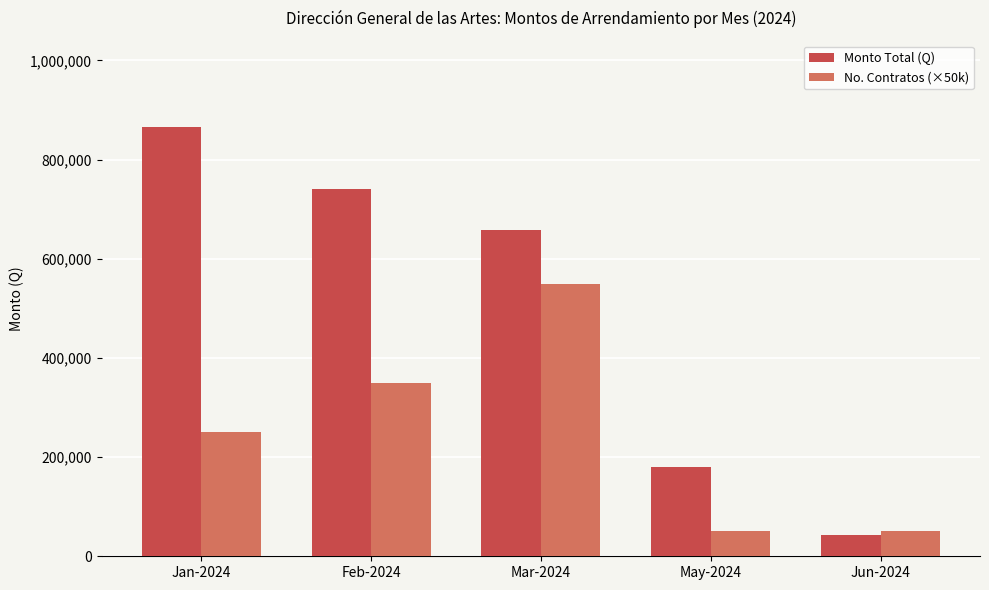

What is the highest value of the No. Contratos (×50k) series?

550000.0